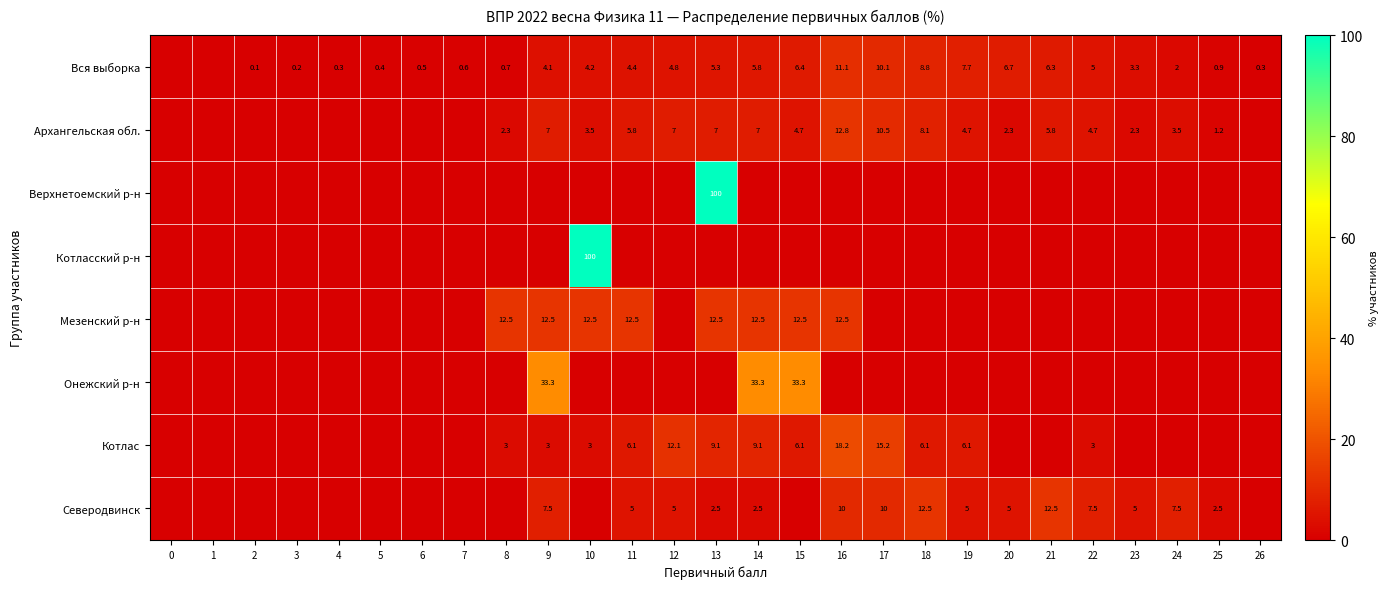

True or false: Вся выборка has a value of 1.3 at 25.

False